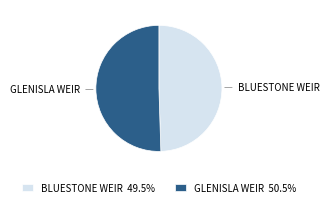

Rank the categories by value from lowest to highest.

BLUESTONE WEIR, GLENISLA WEIR